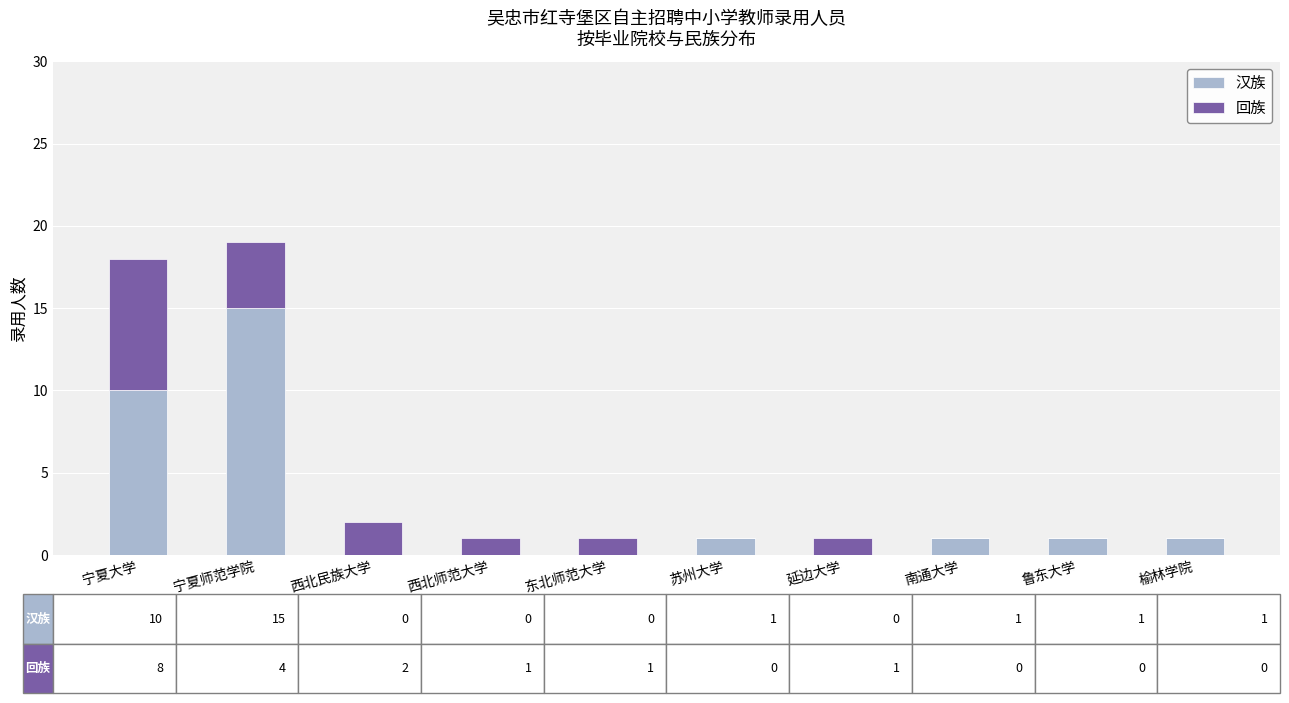

Reading left to right, what are the values for 汉族?

宁夏大学=10	宁夏师范学院=15	西北民族大学=0	西北师范大学=0	东北师范大学=0	苏州大学=1	延边大学=0	南通大学=1	鲁东大学=1	榆林学院=1